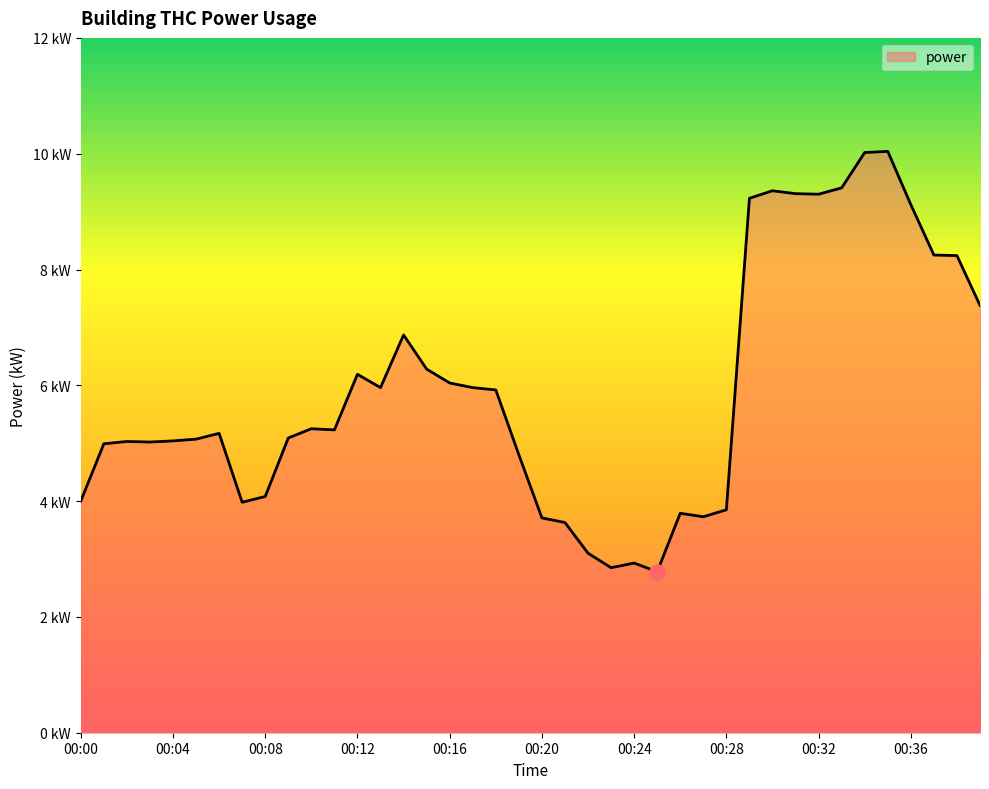

Is this an area chart (filled region under the line)?

Yes